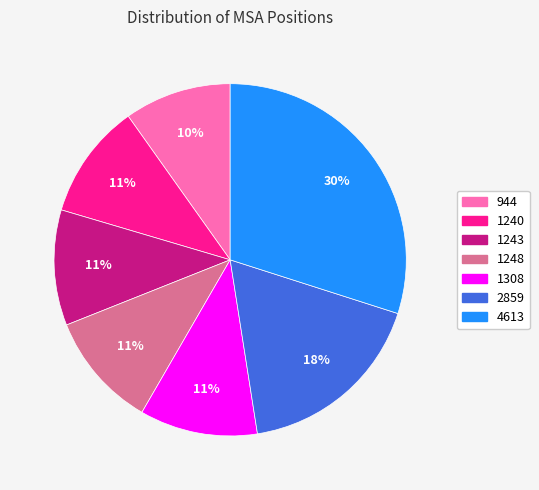

To the nearest percent, what is the average slice percentage?

14%